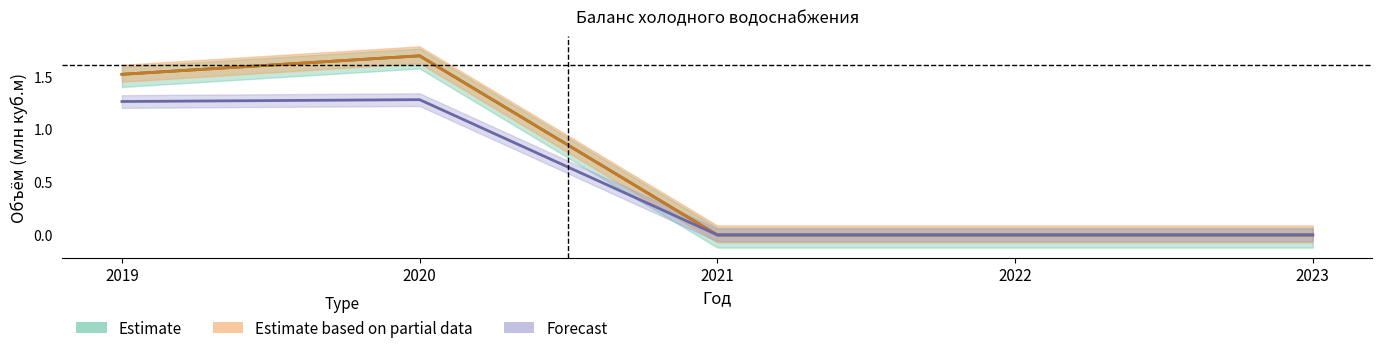

Which category has the highest value in the Объем воды из источников водоснабжения series?

2020